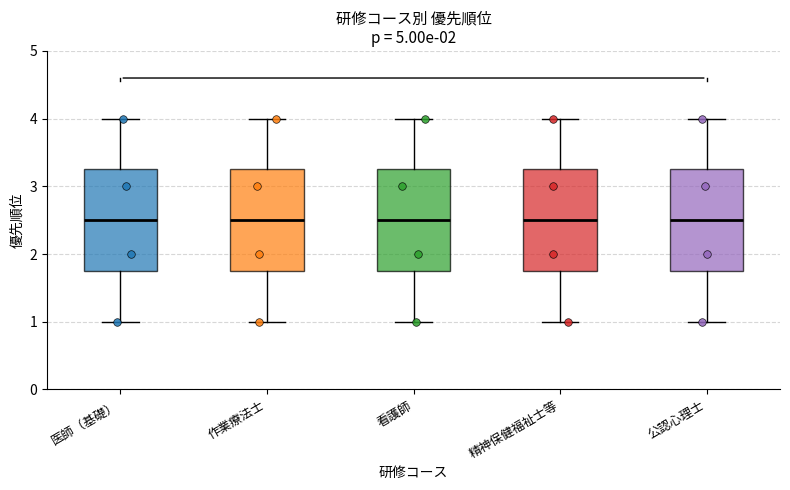

Reading left to right, transcribe this box plot: for each box, give where its median line is, the range the box spans, and where its two whiskers end, as read against the y-axis. The values are not printed on the chart, so give them approximately, as read against the axis.

医師（基礎）: median 2.5, box 1.8 to 3.3, whiskers 1.0 to 4.0
作業療法士: median 2.5, box 1.8 to 3.3, whiskers 1.0 to 4.0
看護師: median 2.5, box 1.8 to 3.3, whiskers 1.0 to 4.0
精神保健福祉士等: median 2.5, box 1.8 to 3.3, whiskers 1.0 to 4.0
公認心理士: median 2.5, box 1.8 to 3.3, whiskers 1.0 to 4.0